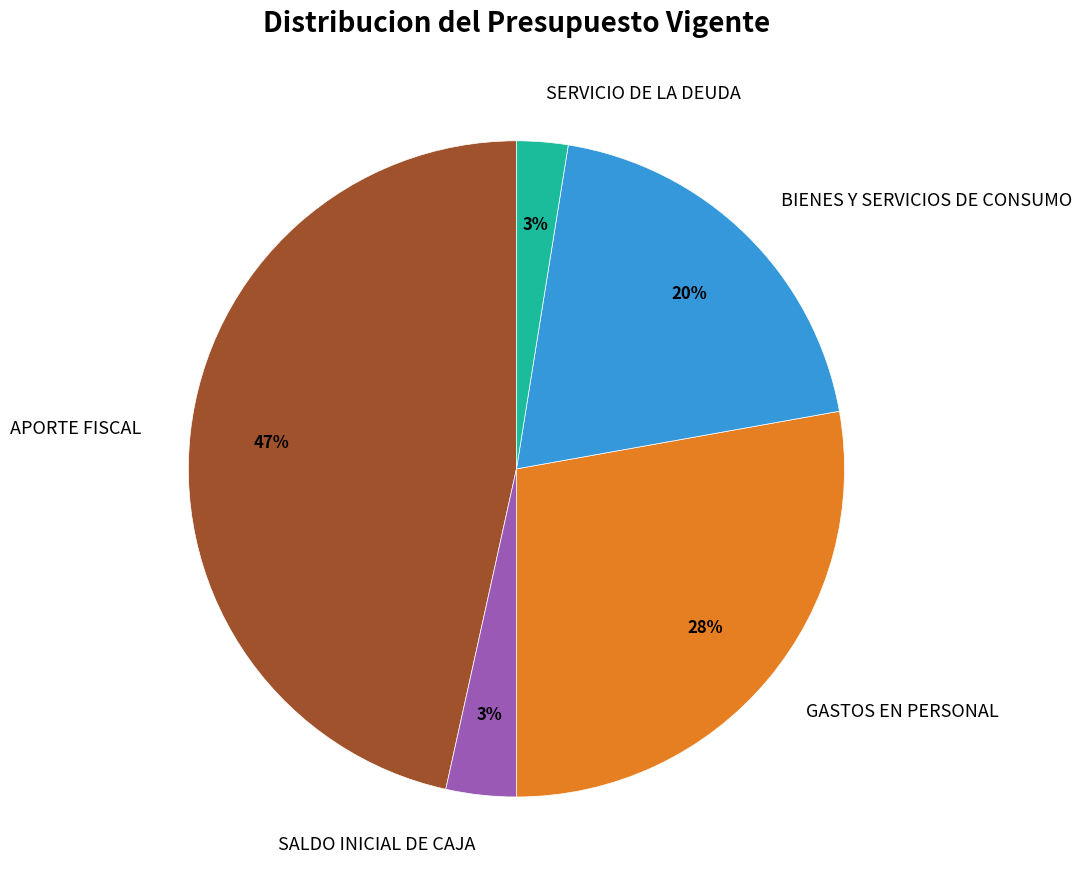

How many segments does this pie chart have?

5